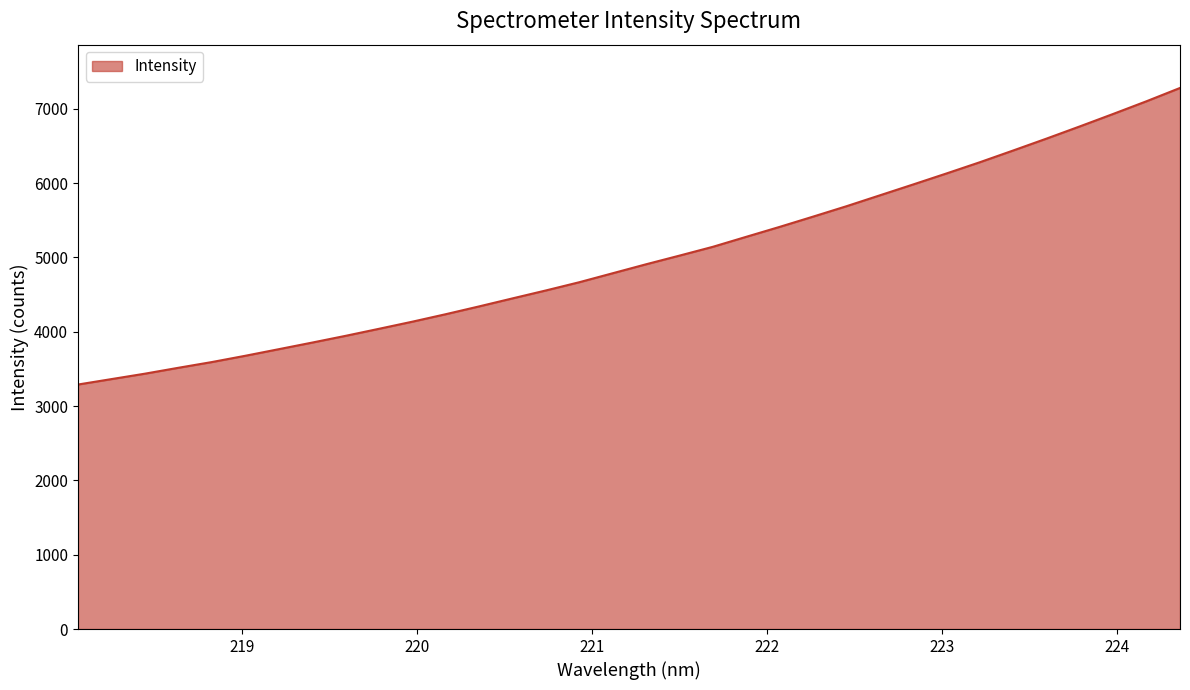

What is the difference between the maximum and minimum values?

3990.7